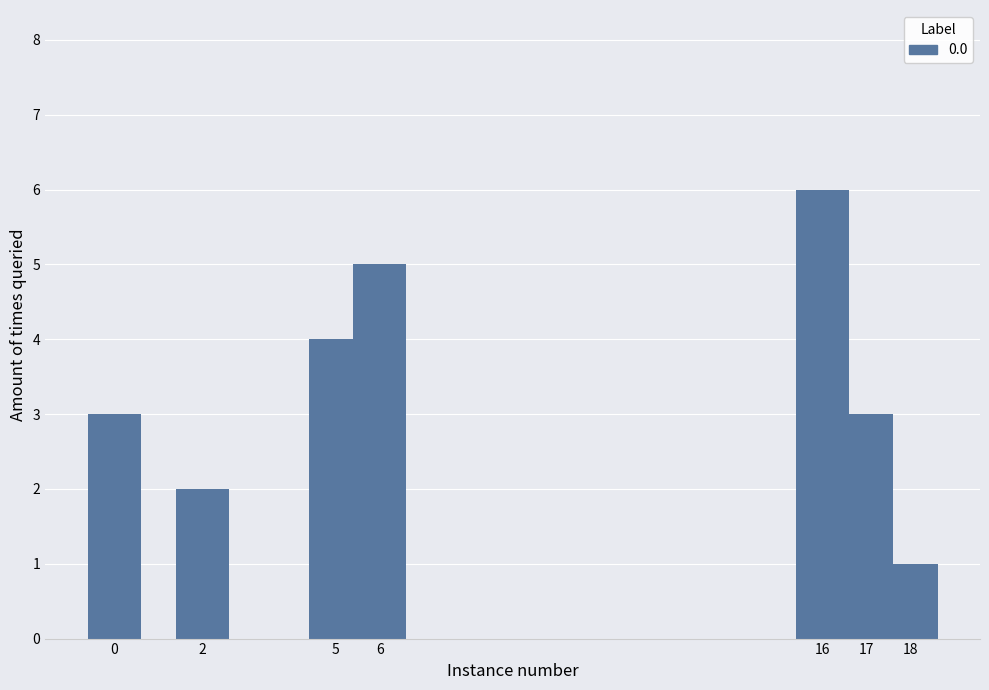

What is the value of the 7th bar from the left?

1